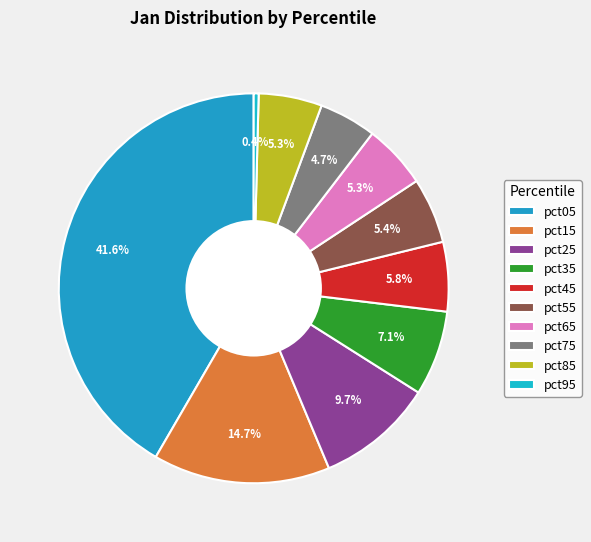

To the nearest percent, what is the difference between the largest and smallest slice percentages?

41%